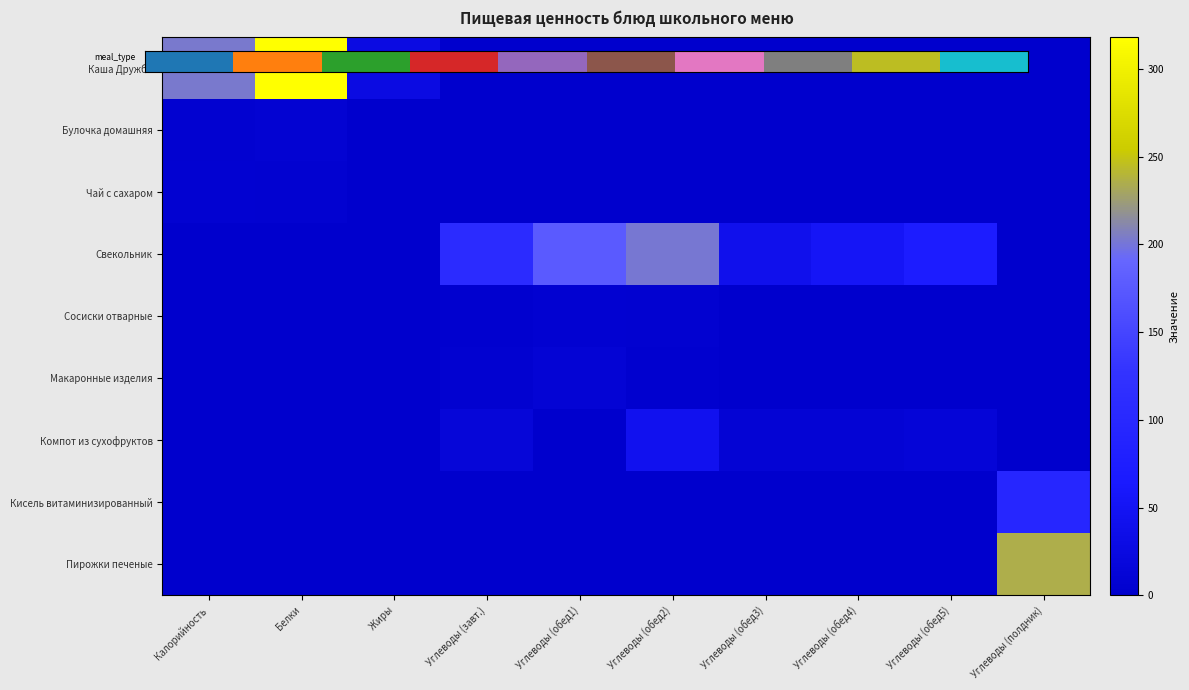

Is the value of Кисель витаминизированный at Углеводы (обед1) greater than the value of Пирожки печеные at Белки?

No